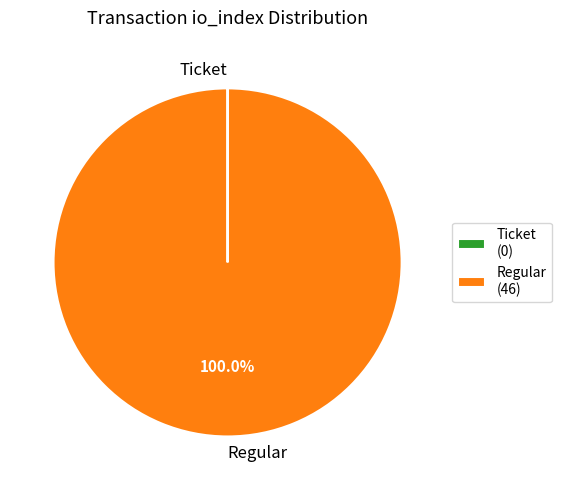

The Regular slice represents 92% of the pie. True or false?

False